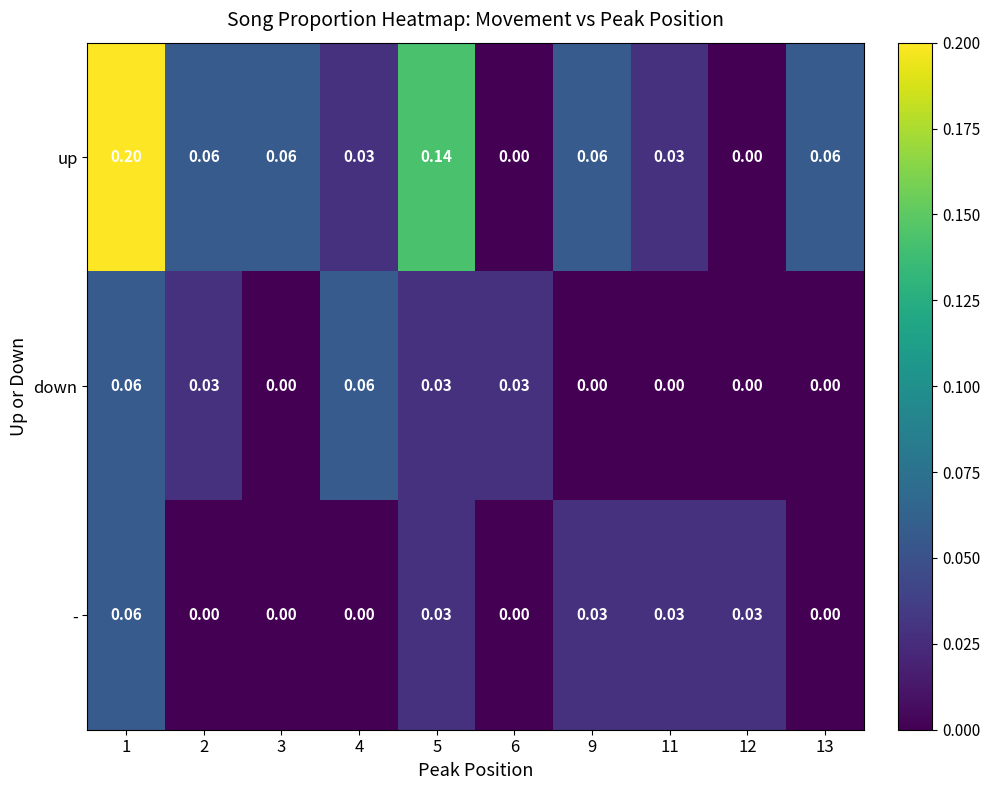

Is the value of down at 12 greater than the value of up at 5?

No